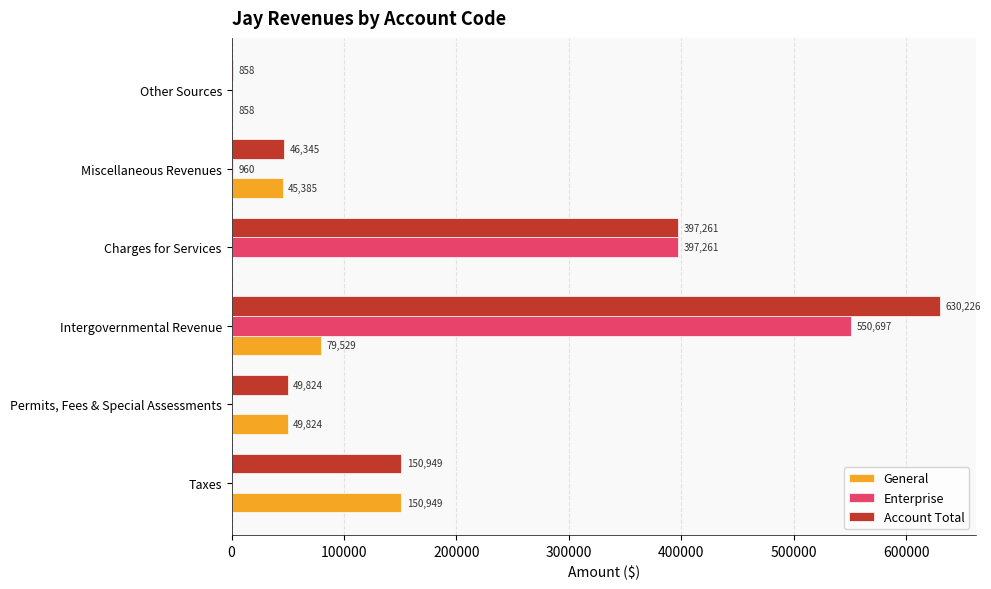

What is the sum of the General values at Charges for Services and Other Sources?

858